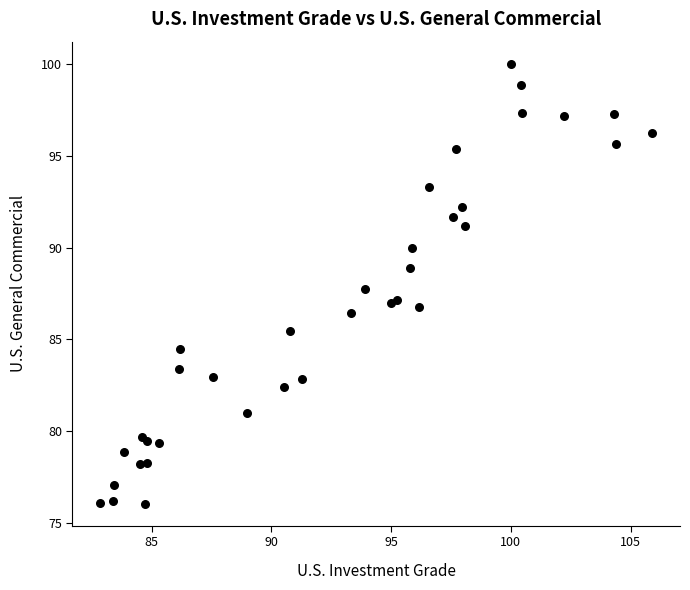

What Y value in the scatter plot is closest to 88?

87.7